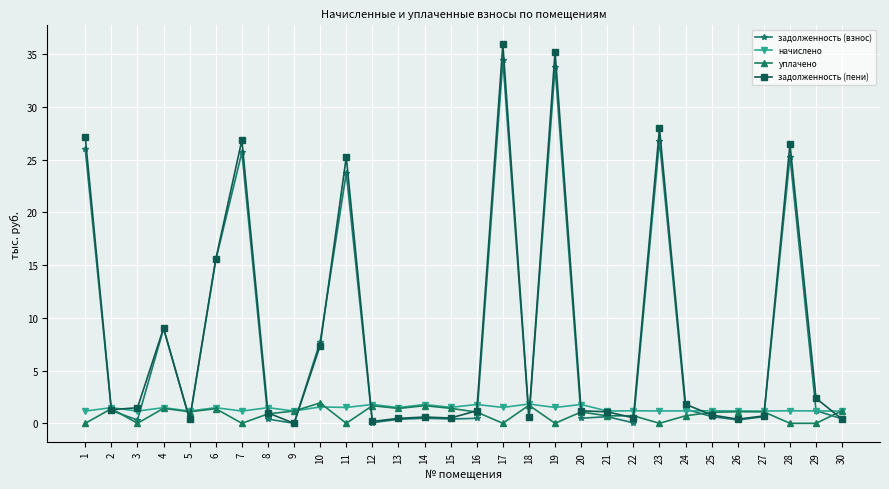

True or false: задолженность (пени) has more than 2 interior local peaks.

True